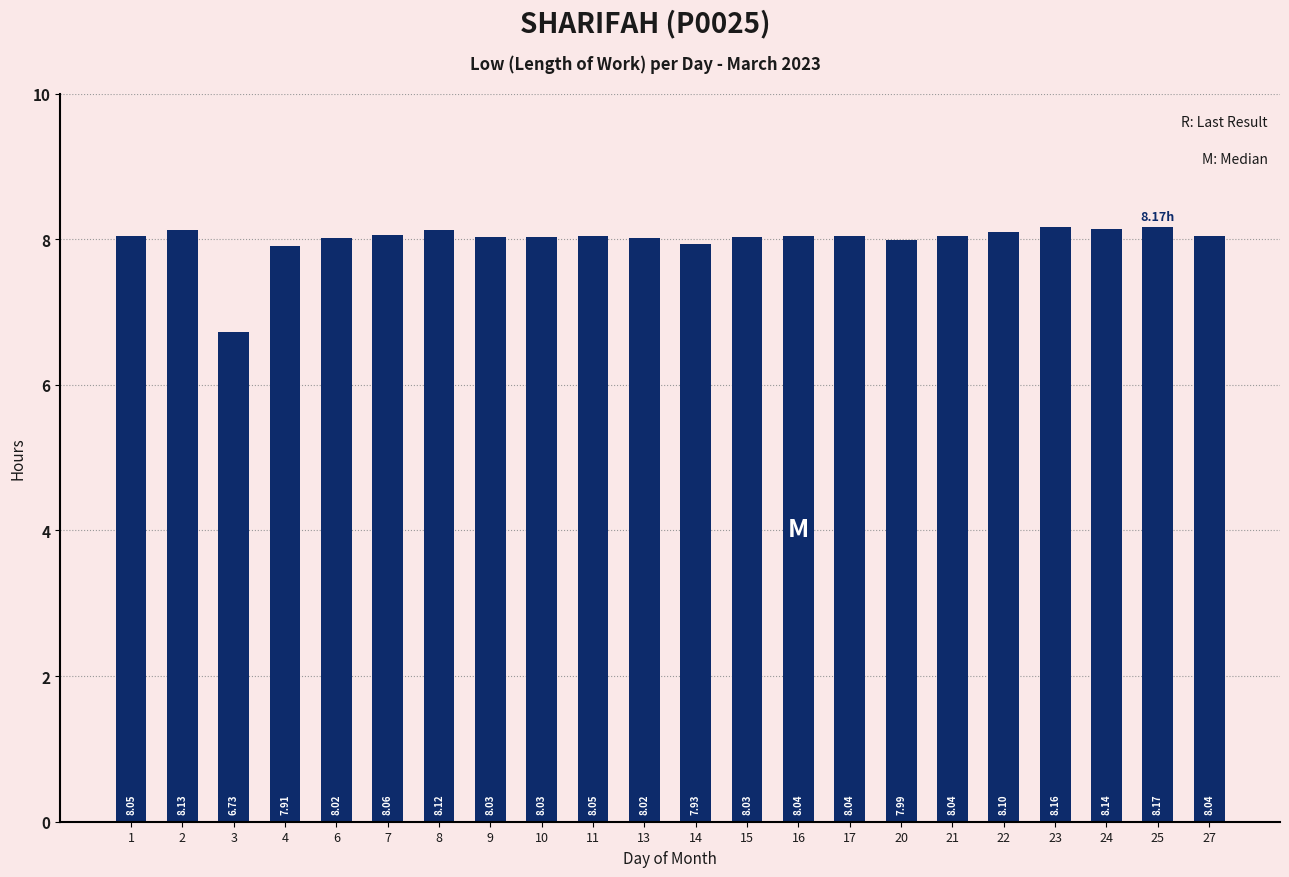

Is it true that the value at 4 is 7.9?

True